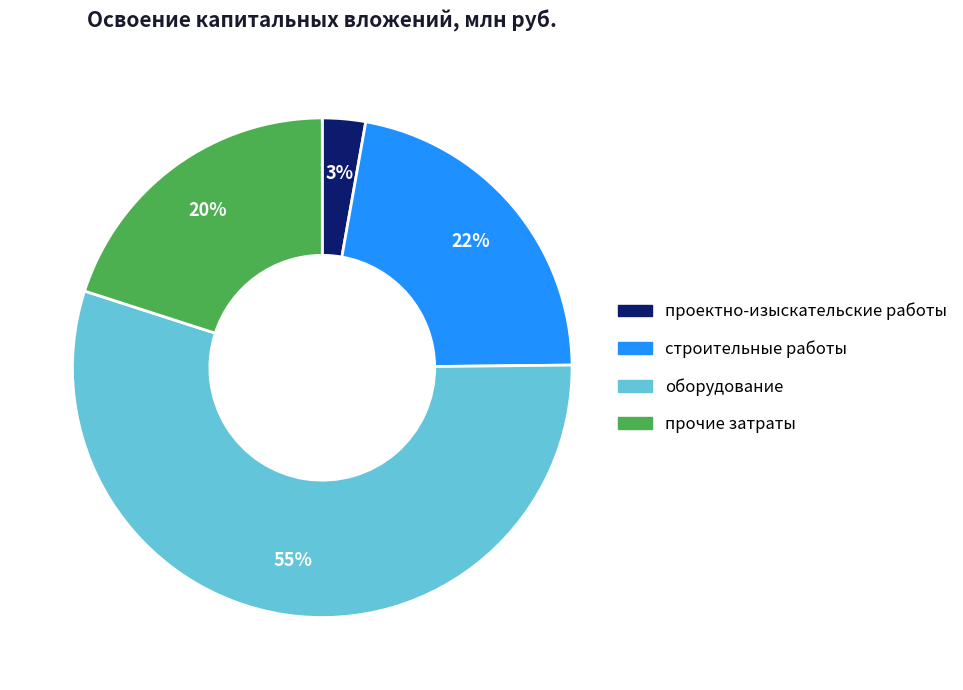

To the nearest percent, what percentage of the pie is проектно-изыскательские работы?

3%